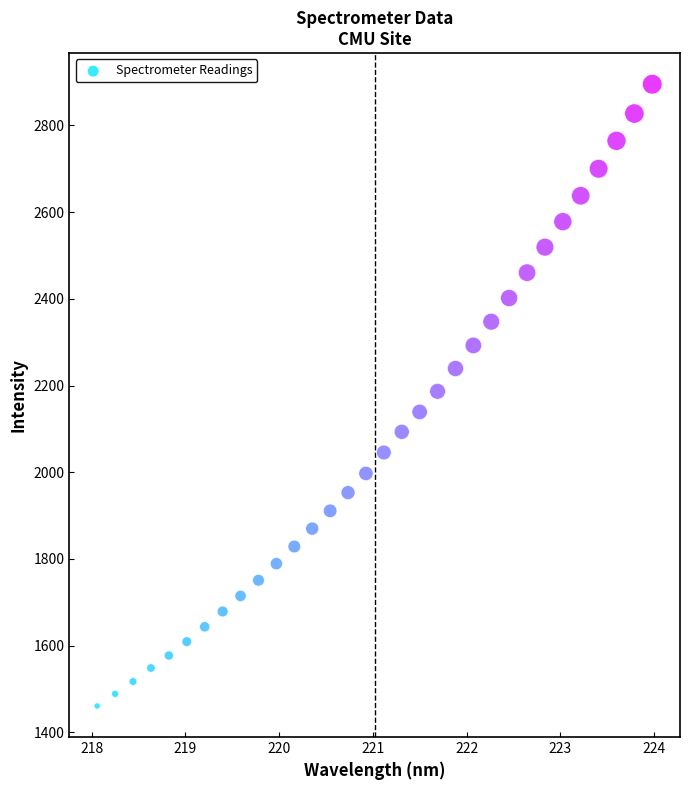

What is the range of X values (max minus min)?

5.9